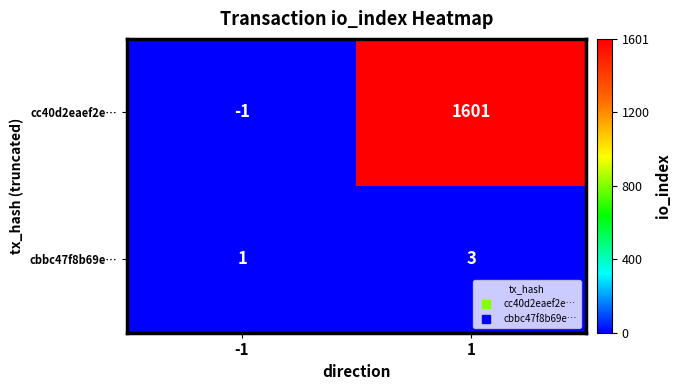

Between -1 and 1, which series saw the biggest shift?

cc40d2eaef2e…